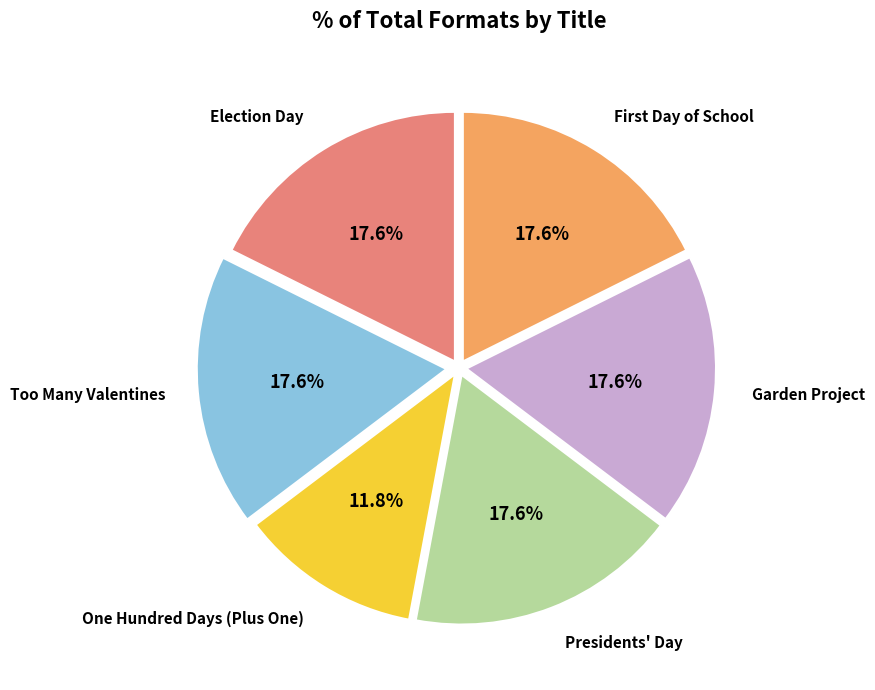

What is the total percentage of Garden Project and Election Day?

35.3%